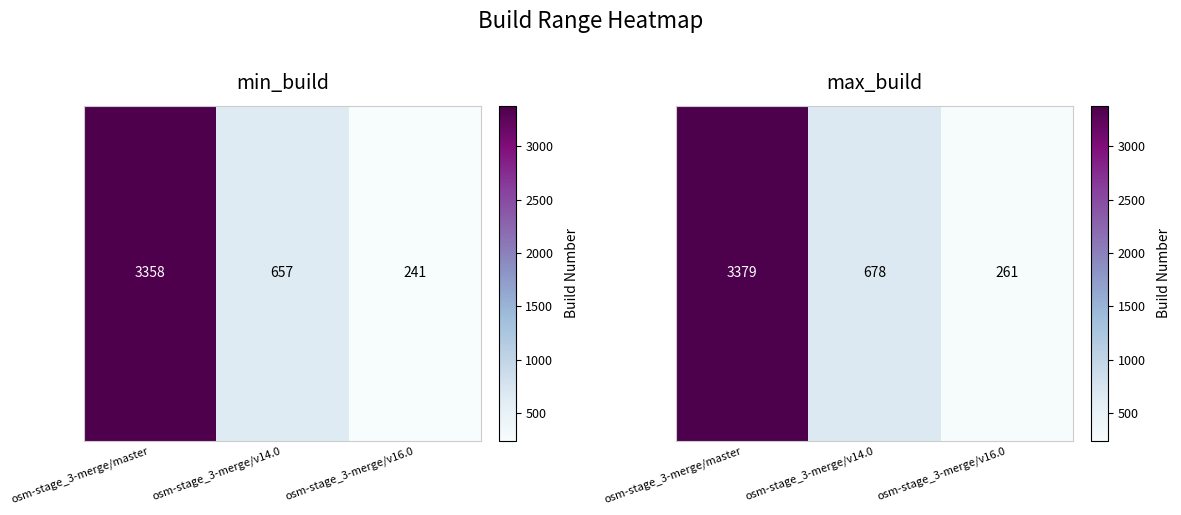

Is it true that the value at osm-stage_3-merge/v16.0 is 261?

True